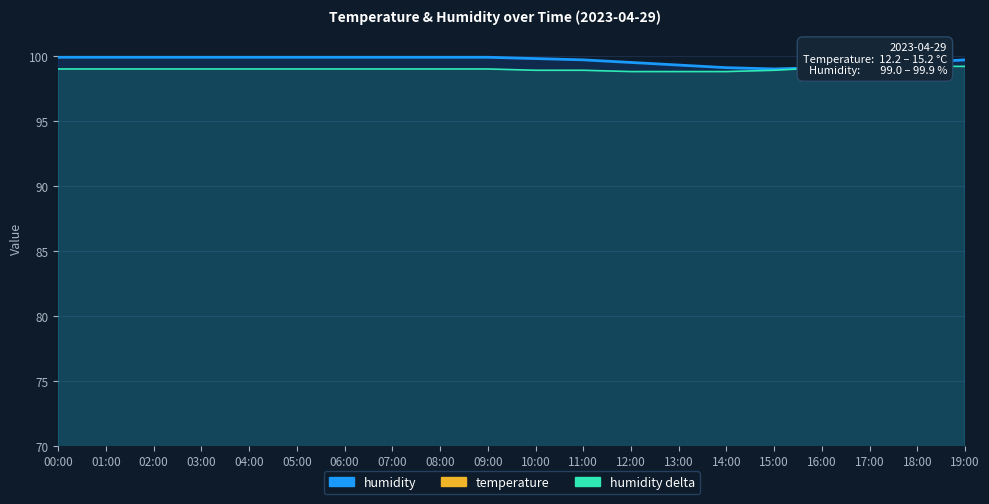

True or false: temperature and humidity intersect in this chart.

False